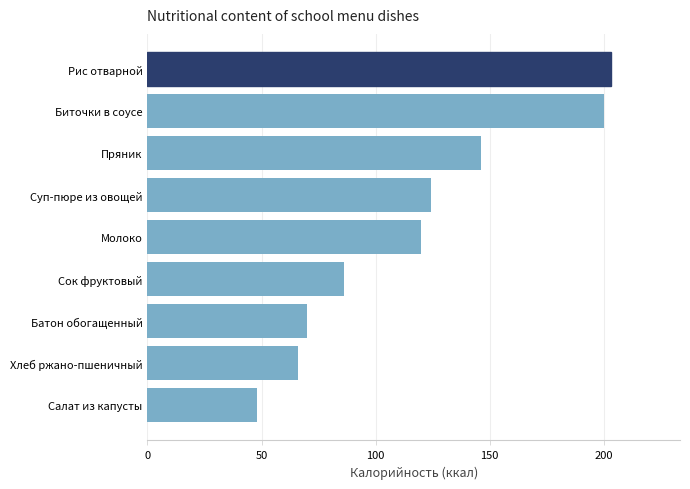

List the labels in order of value, smallest first.

Салат из капусты, Хлеб ржано-пшеничный, Батон обогащенный, Сок фруктовый, Молоко, Суп-пюре из овощей, Пряник, Биточки в соусе, Рис отварной